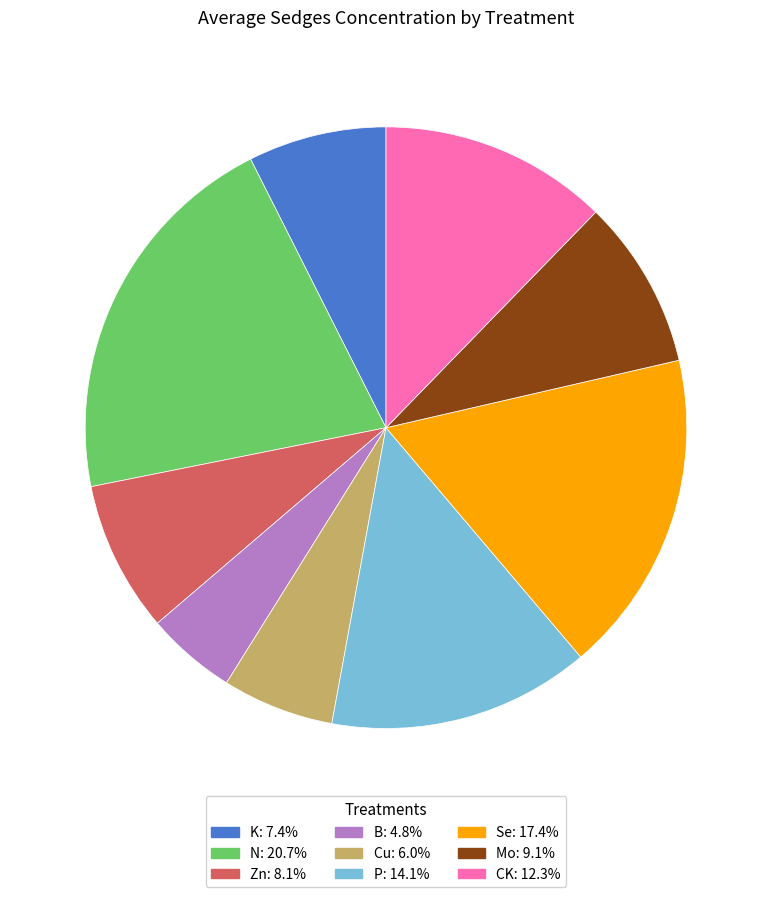

Approximately how many times larger is the value at B compared to K?

0.7